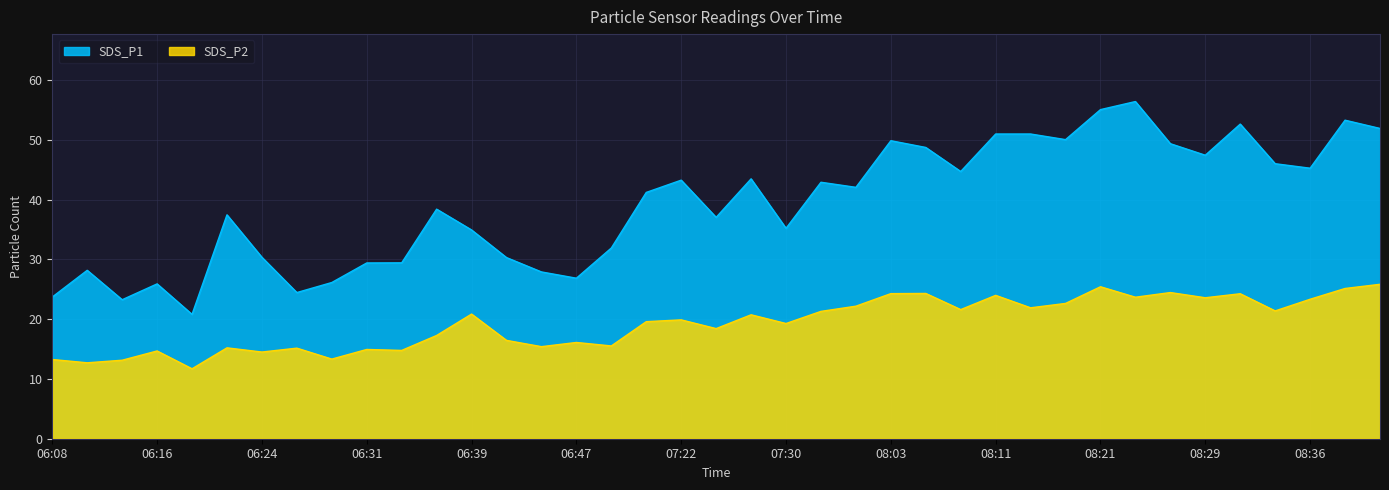

What is the average value of the SDS_P1 series?

39.2